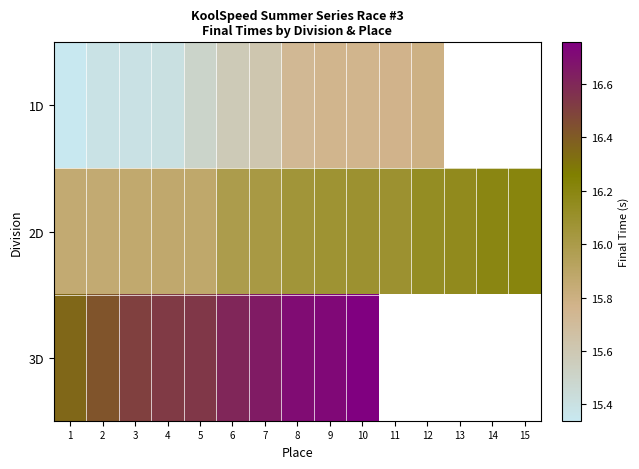

Which has a higher value, 10 or 8?

10